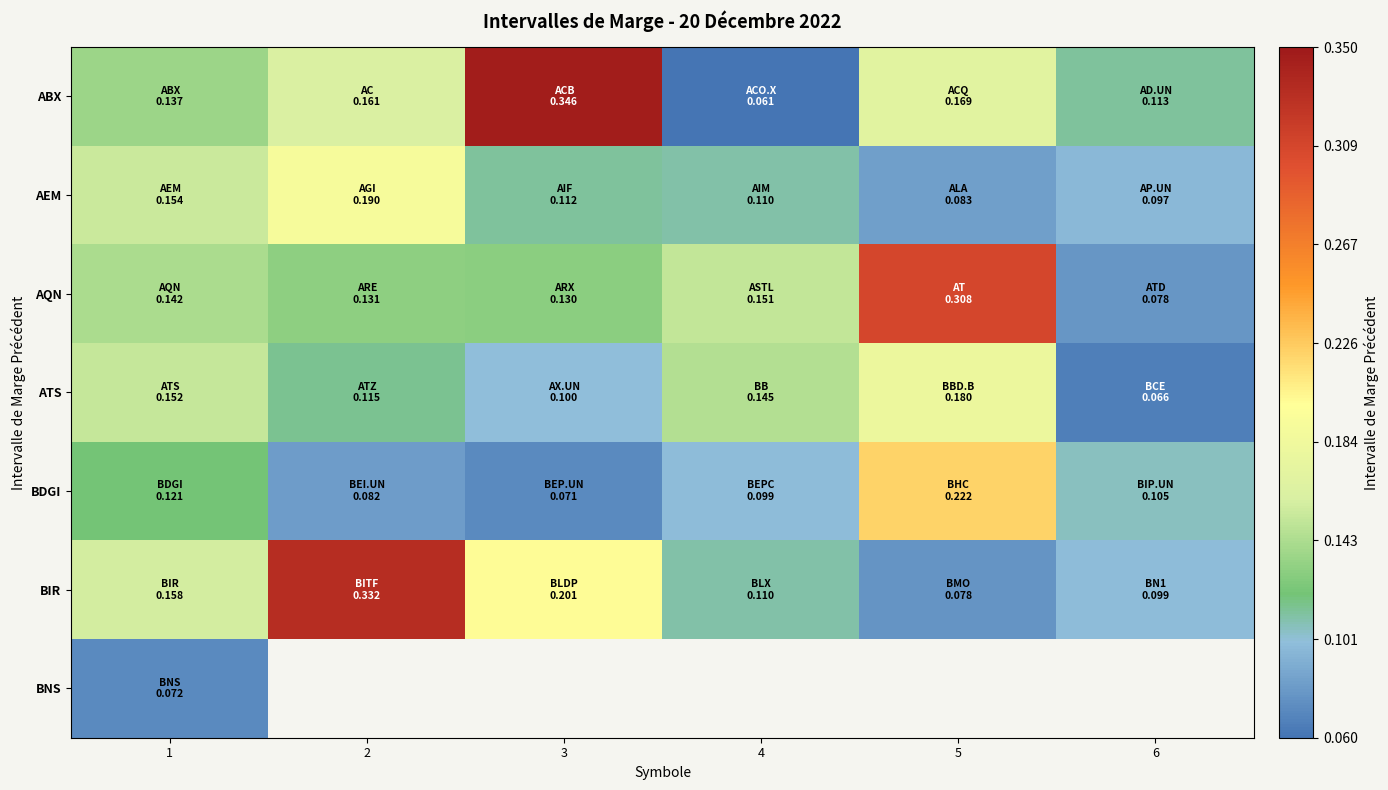

At which label is BIR closest to 0?

5